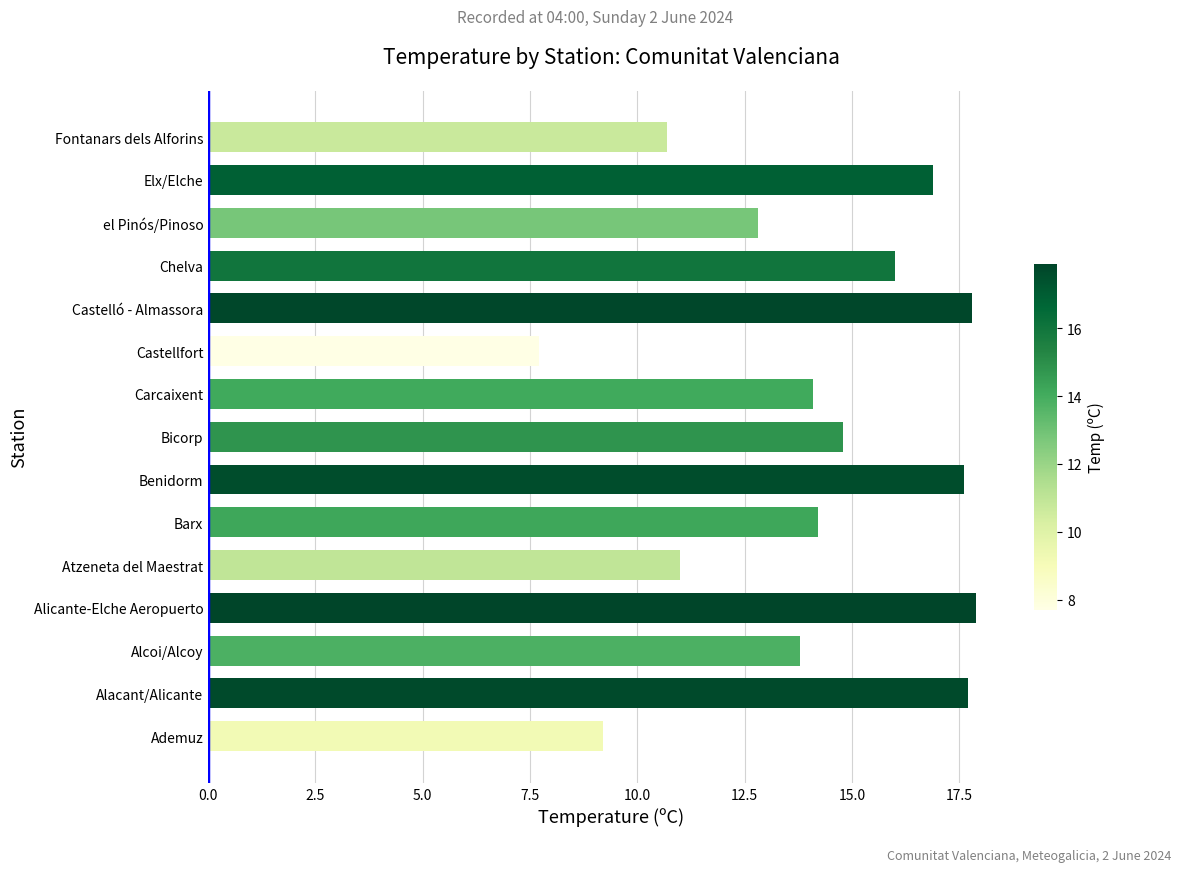

What is the difference between the maximum and minimum values?

10.2